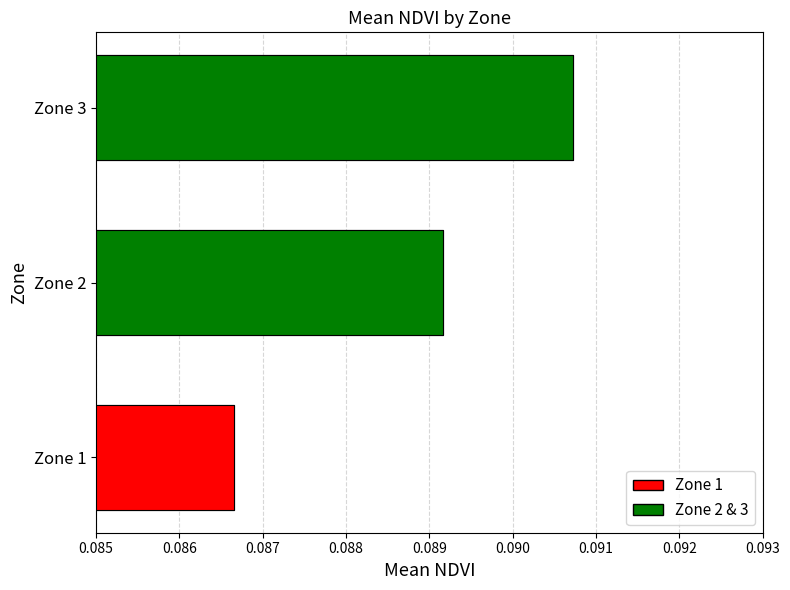

Reading left to right, extract all data points from this chart.

0.1	0.1	0.1